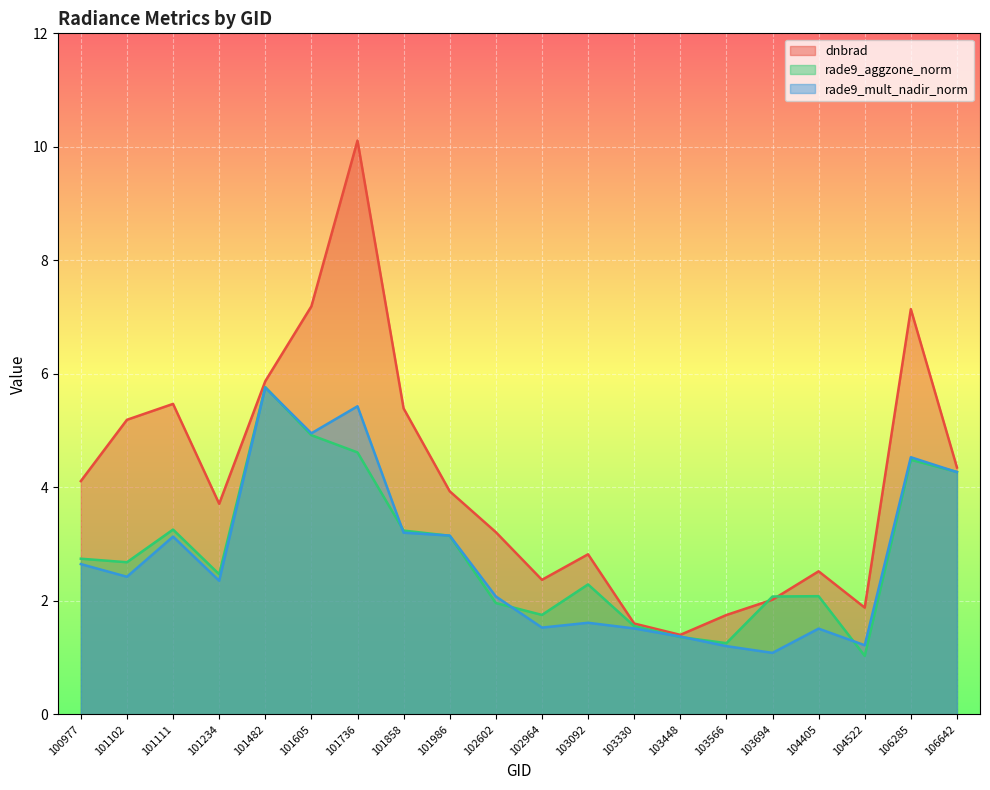

Rank the categories by dnbrad value from highest to lowest.

101736, 101605, 106285, 101482, 101111, 101858, 101102, 106642, 100977, 101986, 101234, 102602, 103092, 104405, 102964, 103694, 104522, 103566, 103330, 103448